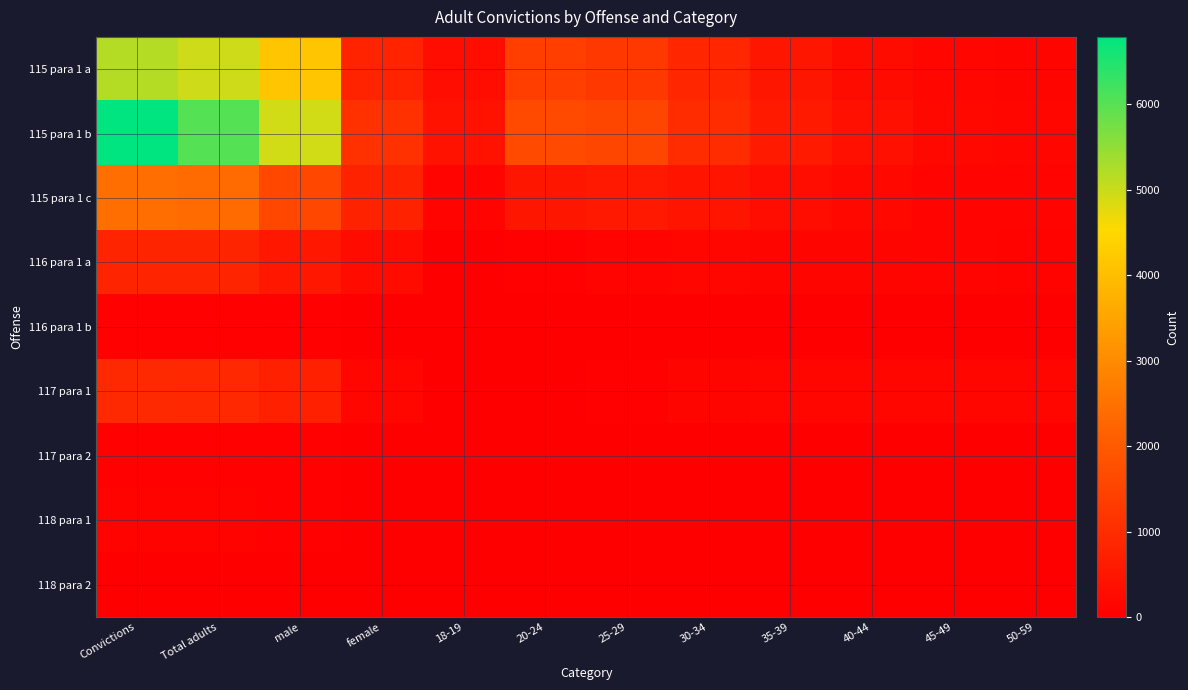

What is the difference between the highest and lowest values at 20-24?

1666